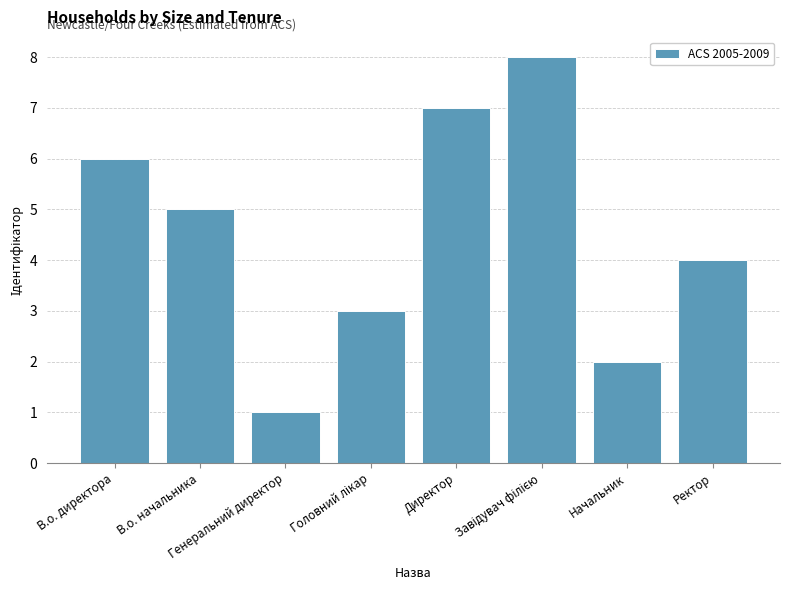

What is the difference between the second highest and second lowest values?

5